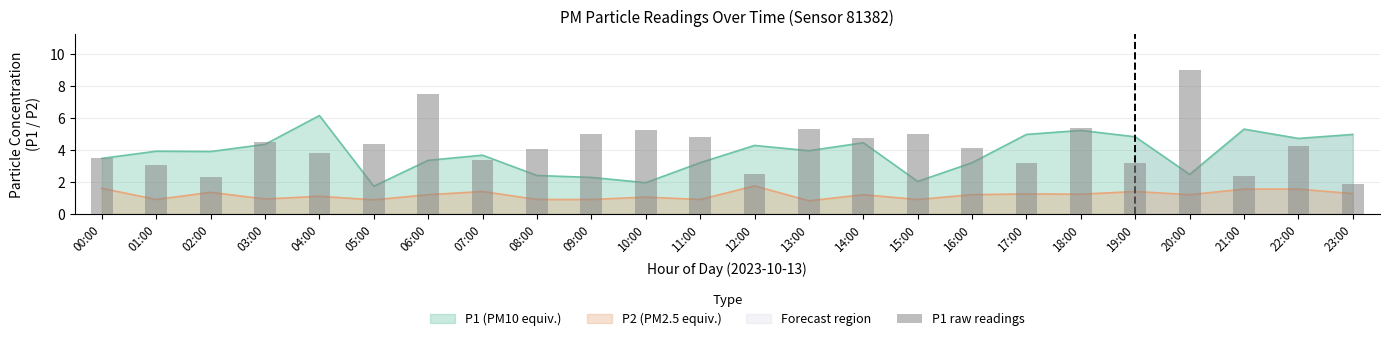

Rank the categories by value from lowest to highest.

23:00, 02:00, 21:00, 12:00, 01:00, 17:00, 19:00, 07:00, 00:00, 04:00, 08:00, 16:00, 22:00, 05:00, 03:00, 14:00, 11:00, 09:00, 15:00, 10:00, 13:00, 18:00, 06:00, 20:00